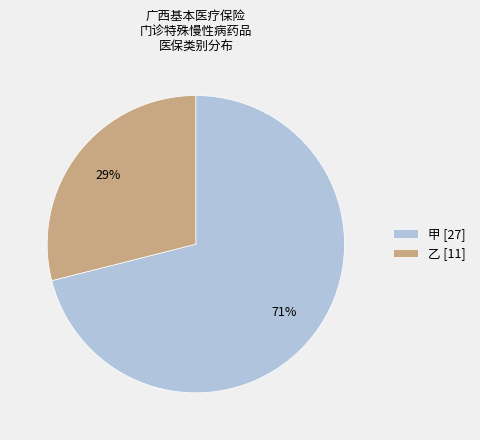

Which slice is the smallest?

乙